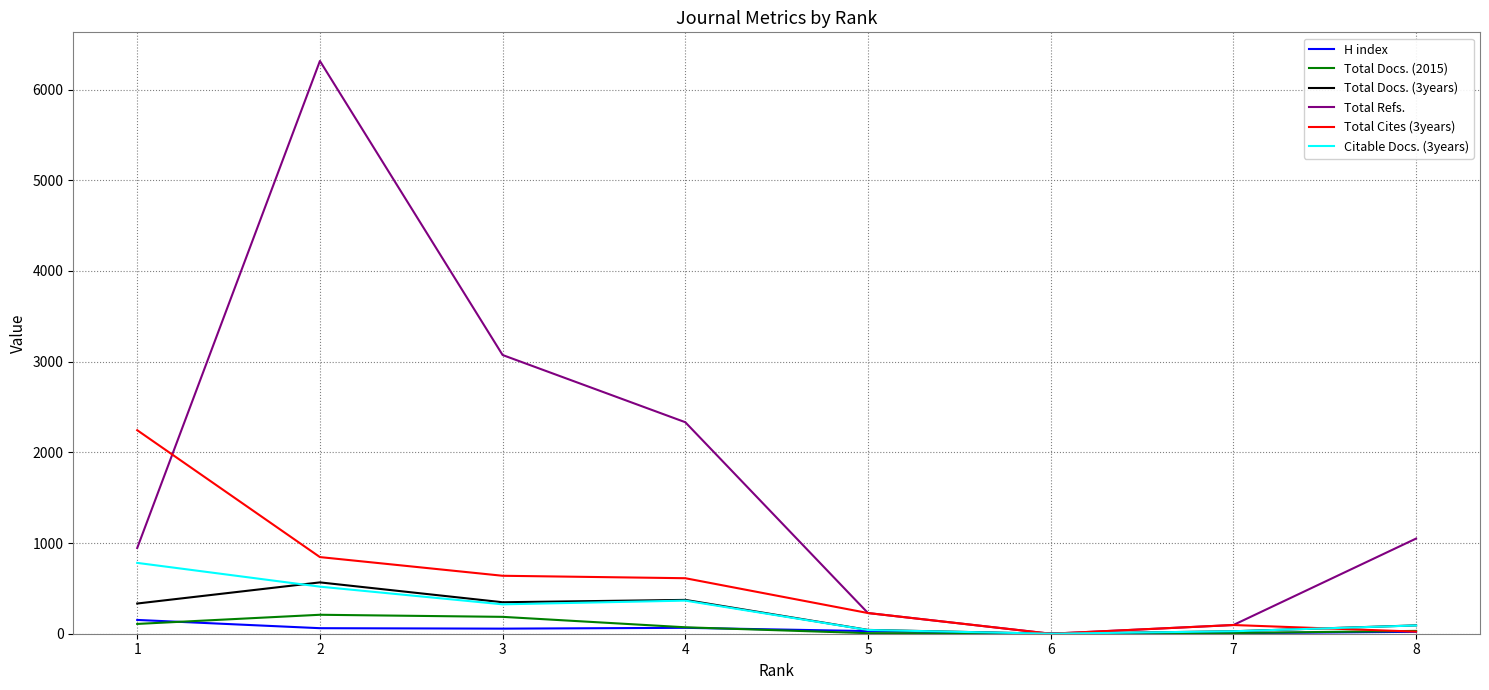

At which category does Total Docs. (3years) reach its first local peak?

2